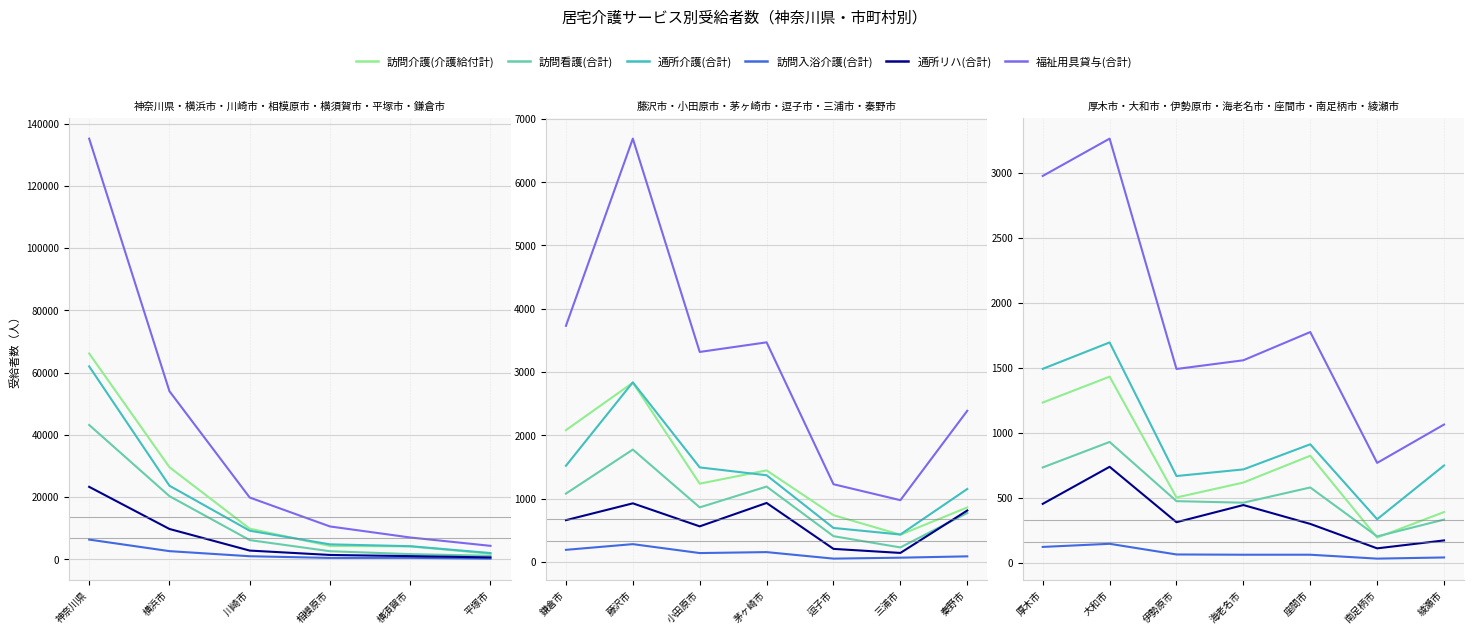

True or false: 通所リハ(合計) and 通所介護(合計) cross at least once.

False